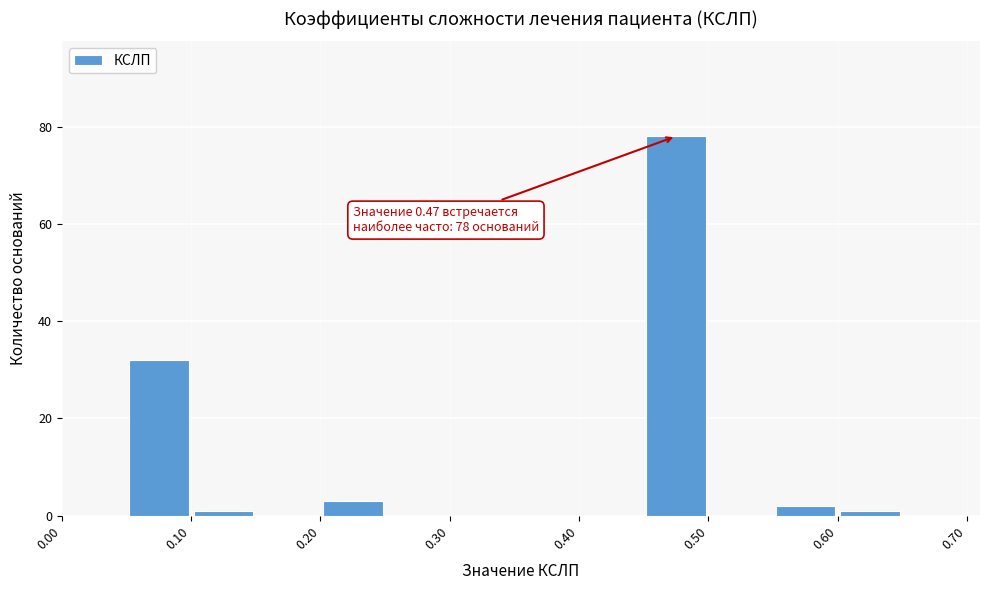

Which range on the x-axis has the tallest bar?

0.45 to 0.50